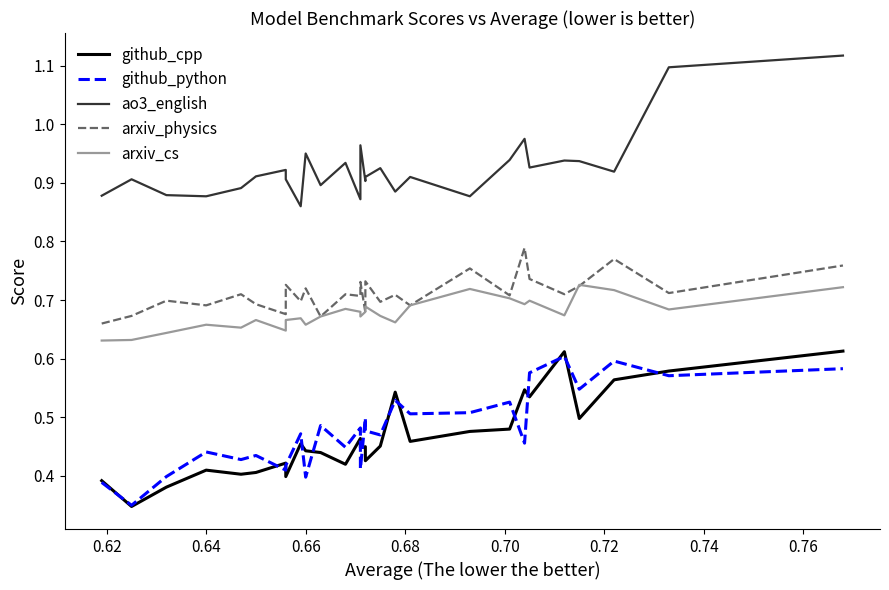

Which series has the widest spread of values?

github_cpp